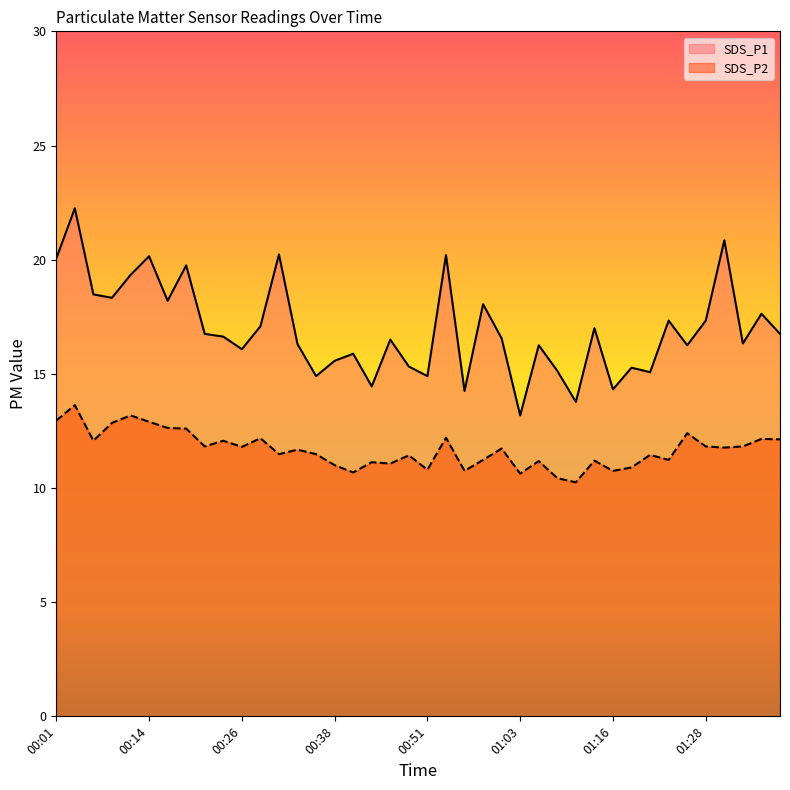

True or false: SDS_P2 has a value of 20.5 at 00:29.

False